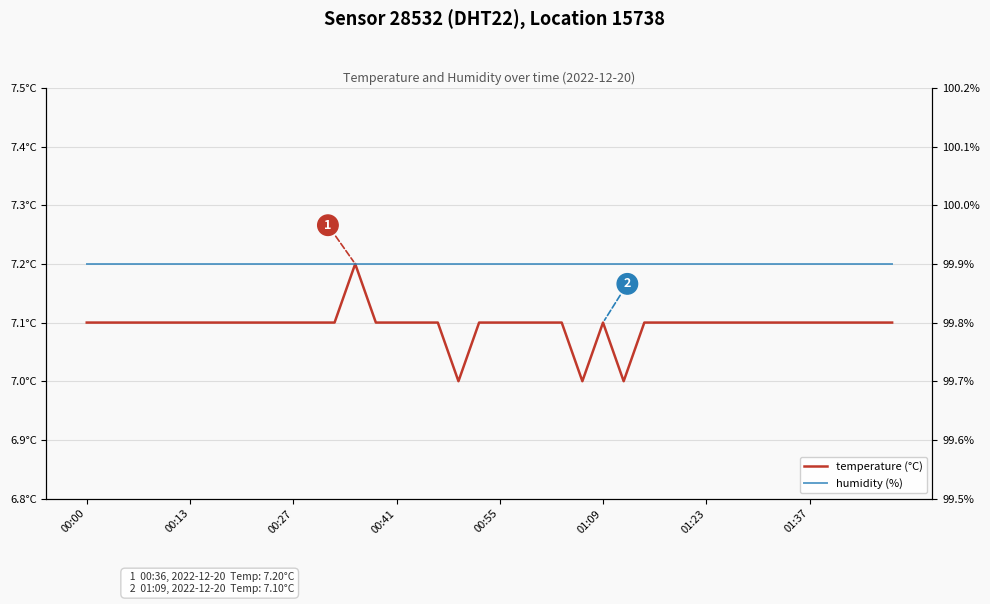

Is the value of temperature at 13 greater than the value of humidity at 00:27?

No